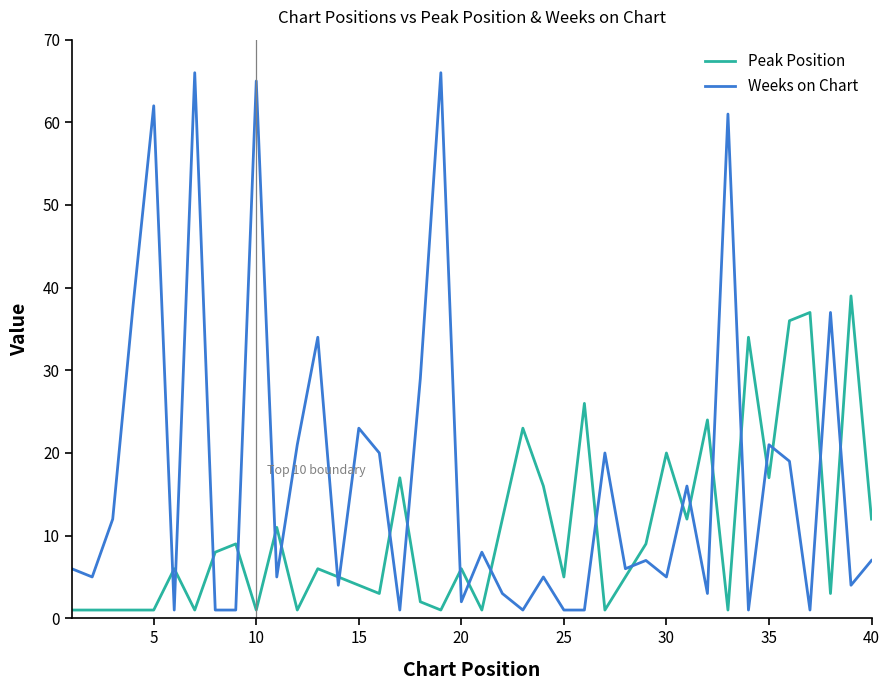

What is the difference between the maximum and minimum values in the Weeks on Chart series?

65